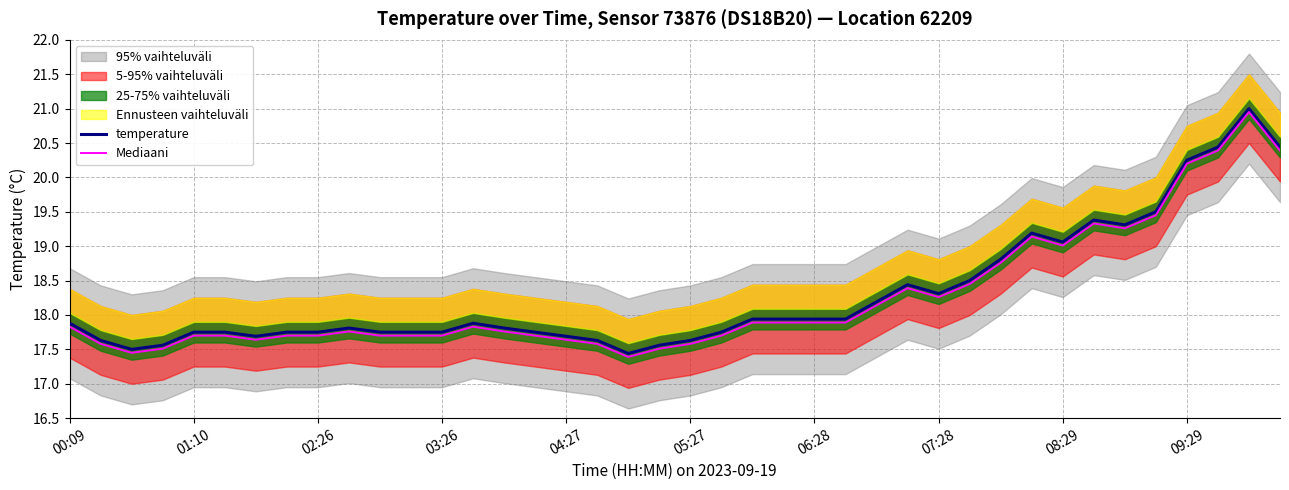

What is the lowest value of the temperature series?

17.4